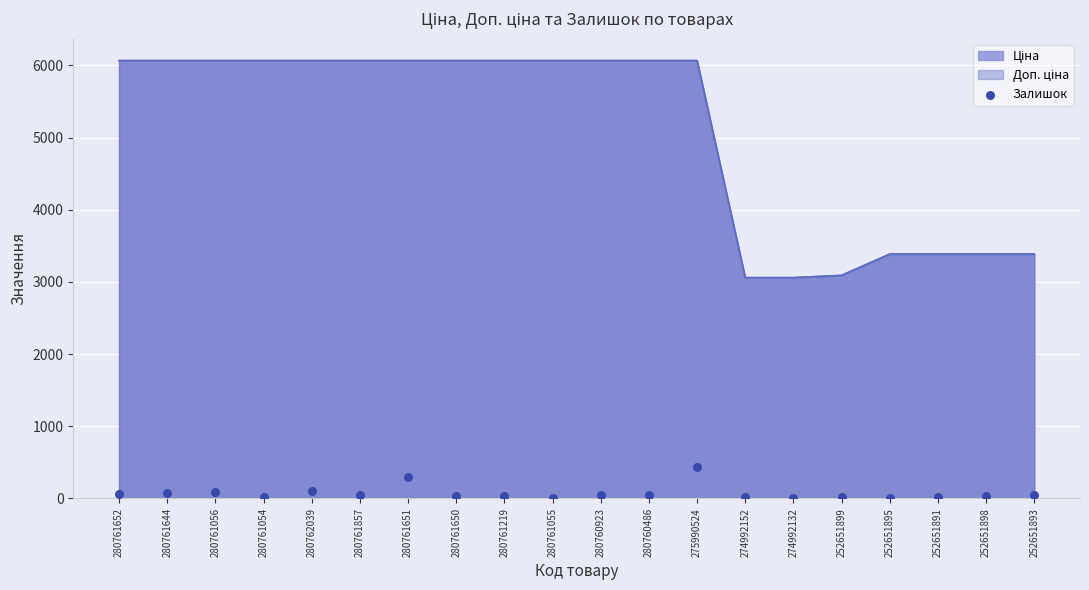

Which has a higher value, 280761644 or 252651898?

280761644